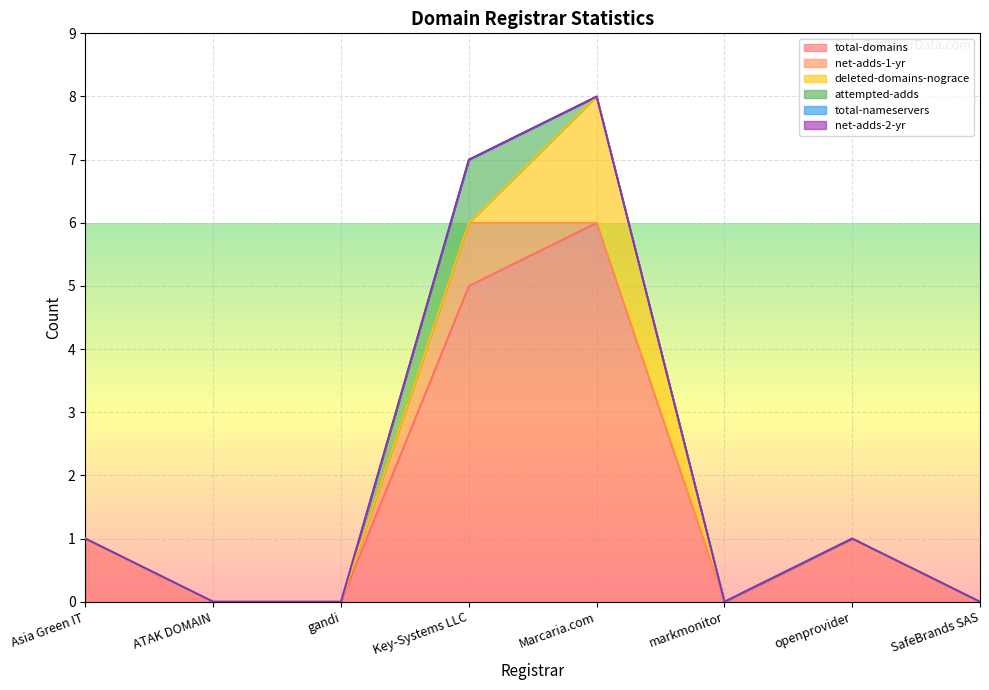

What is the sum of all total-domains values?

13